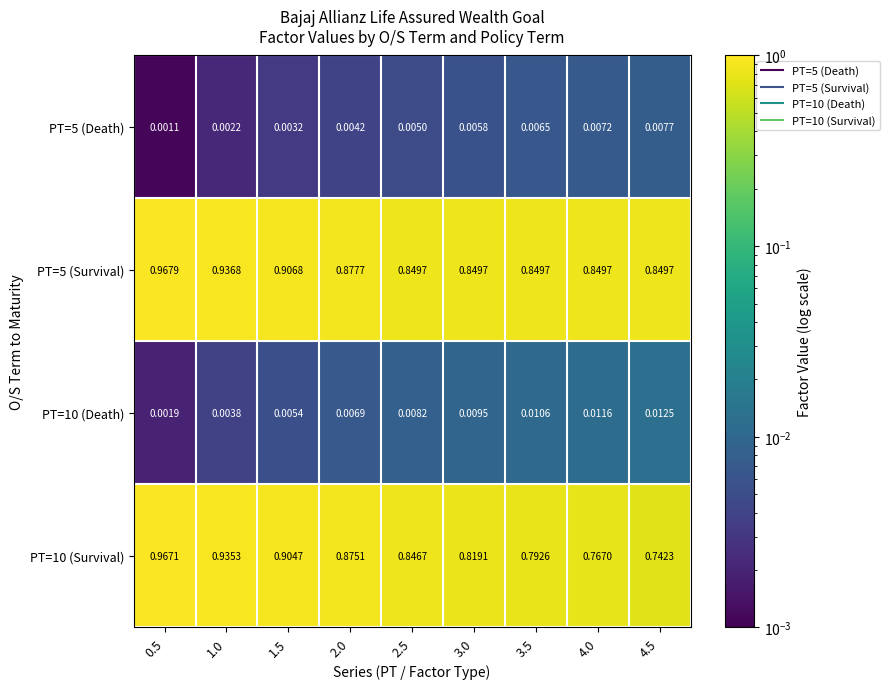

Is the value of PT=10 (Death) at 4.0 greater than the value of PT=10 (Survival) at 4.5?

No